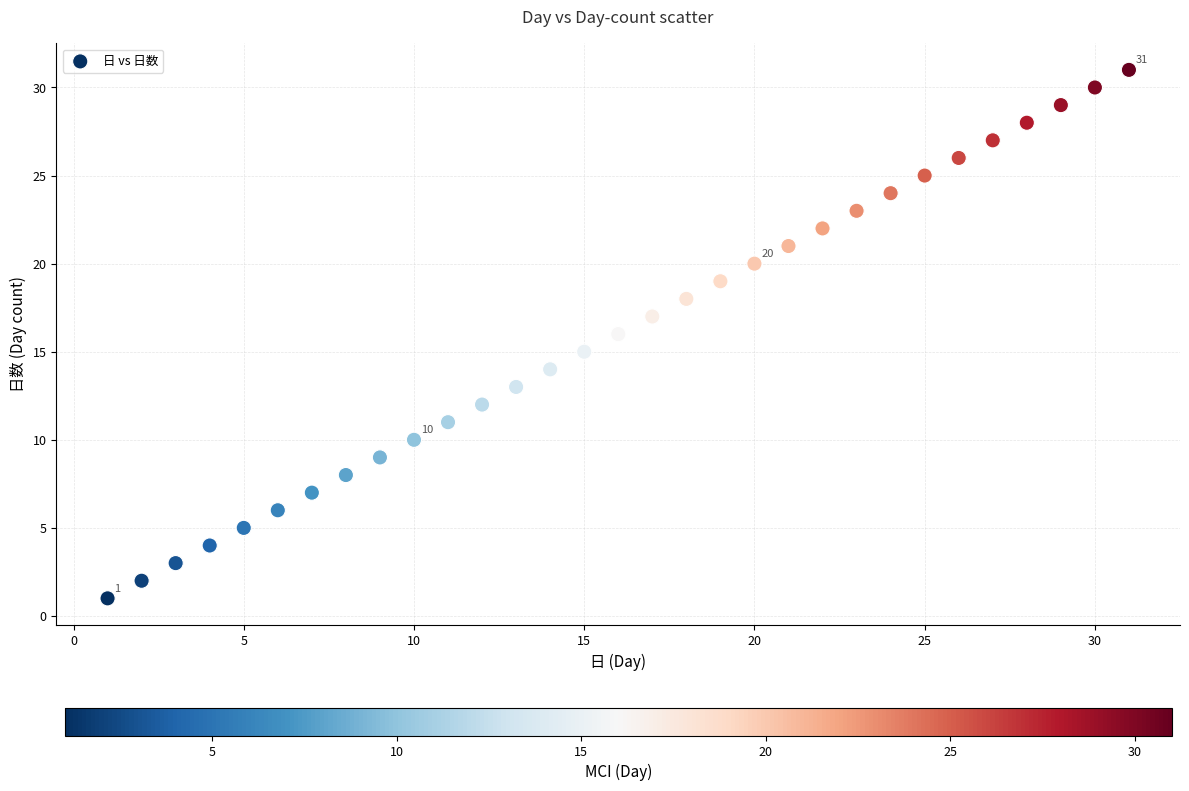

What is the range of Y values (max minus min)?

30